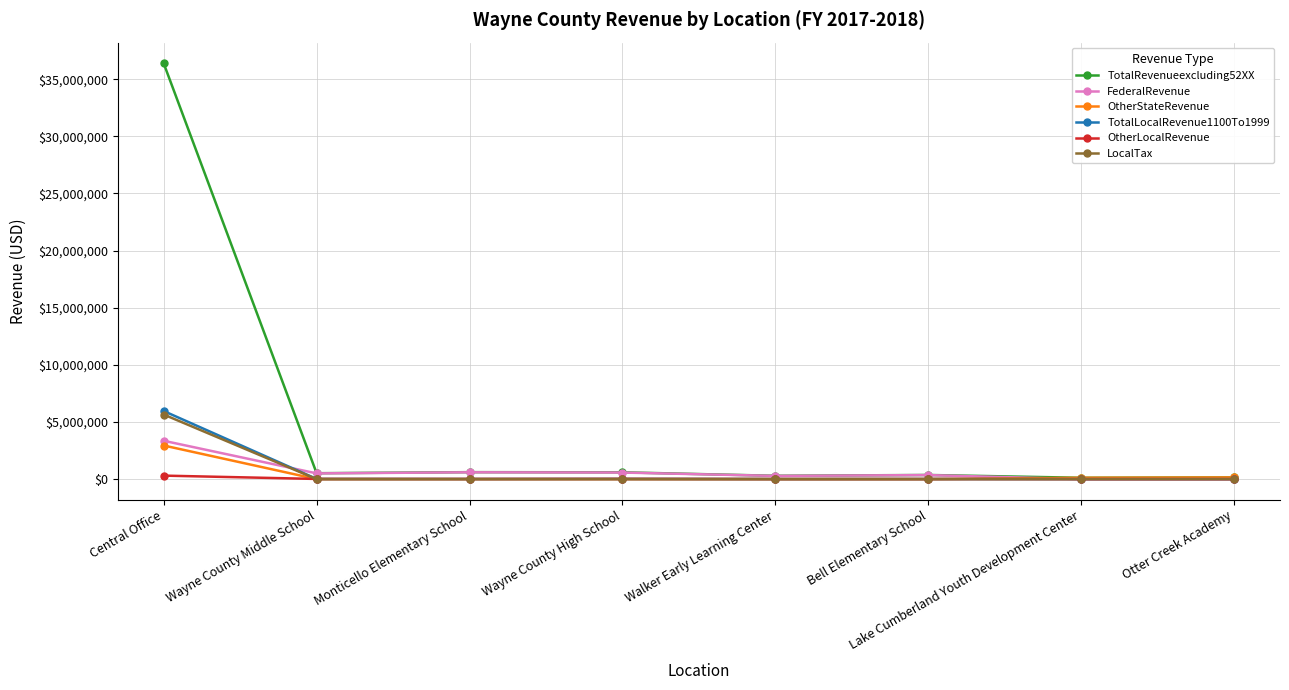

What is the sum of the OtherStateRevenue values at Walker Early Learning Center and Lake Cumberland Youth Development Center?

118159.9